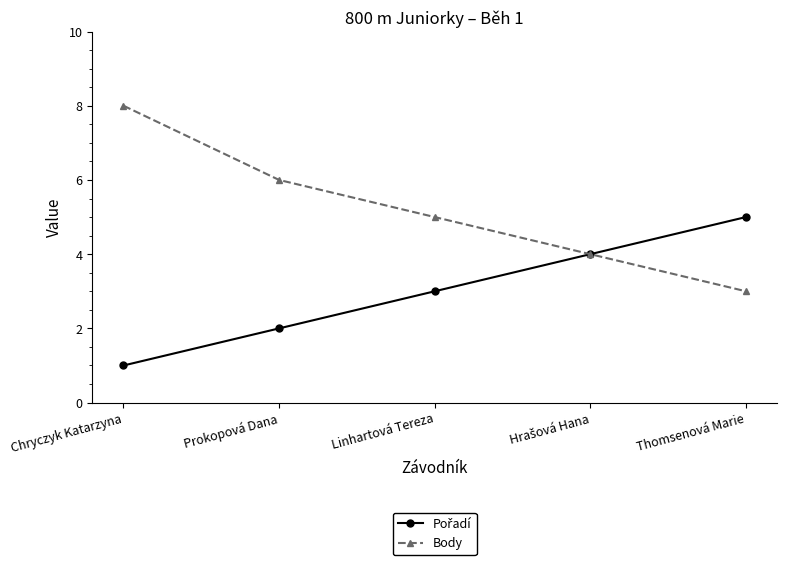

Which series has the largest range (max minus min)?

Body